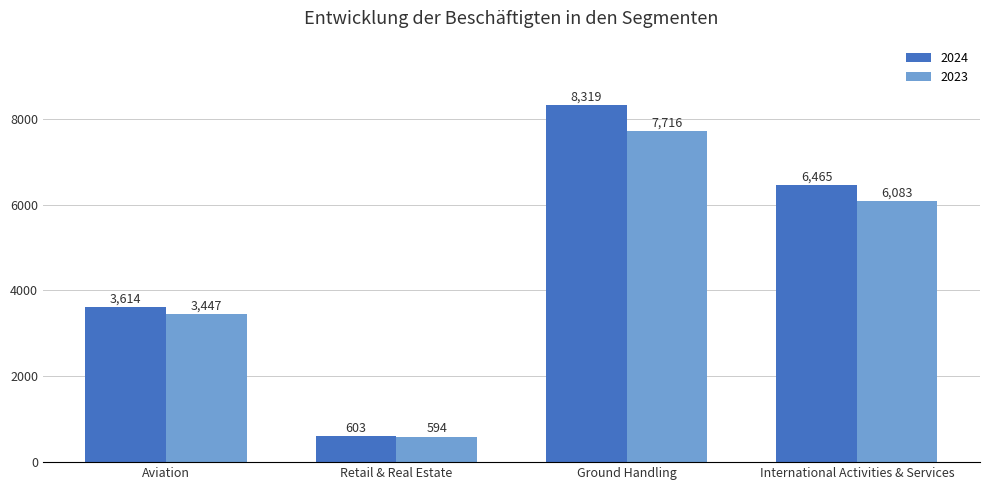

Which category has the lowest value in the 2024 series?

Retail & Real Estate